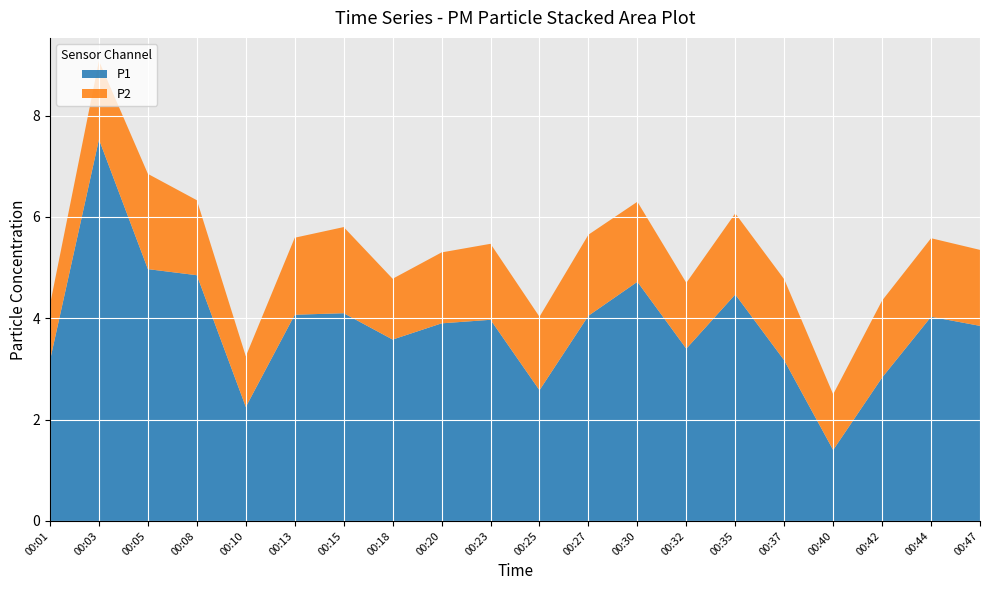

Reading left to right, extract all data points from this chart.

P1: 00:01=3.2	00:03=7.5	00:05=5.0	00:08=4.8	00:10=2.2	00:13=4.1	00:15=4.1	00:18=3.6	00:20=3.9	00:23=4.0	00:25=2.6	00:27=4.0	00:30=4.7	00:32=3.4	00:35=4.5	00:37=3.2	00:40=1.4	00:42=2.8	00:44=4.0	00:47=3.9
P2: 00:01=1.1	00:03=1.6	00:05=1.9	00:08=1.5	00:10=1.0	00:13=1.5	00:15=1.7	00:18=1.2	00:20=1.4	00:23=1.5	00:25=1.4	00:27=1.6	00:30=1.6	00:32=1.3	00:35=1.6	00:37=1.6	00:40=1.1	00:42=1.5	00:44=1.6	00:47=1.5